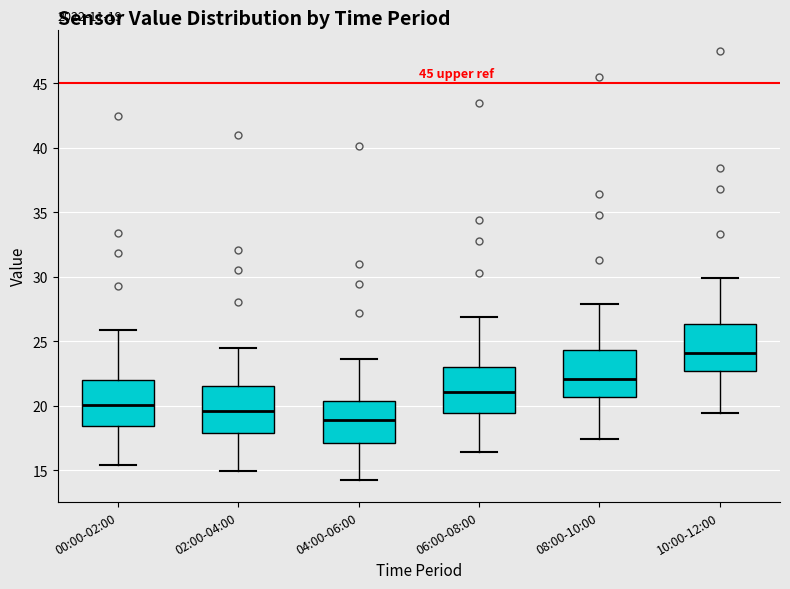

Which box has the lowest median line?

04:00-06:00